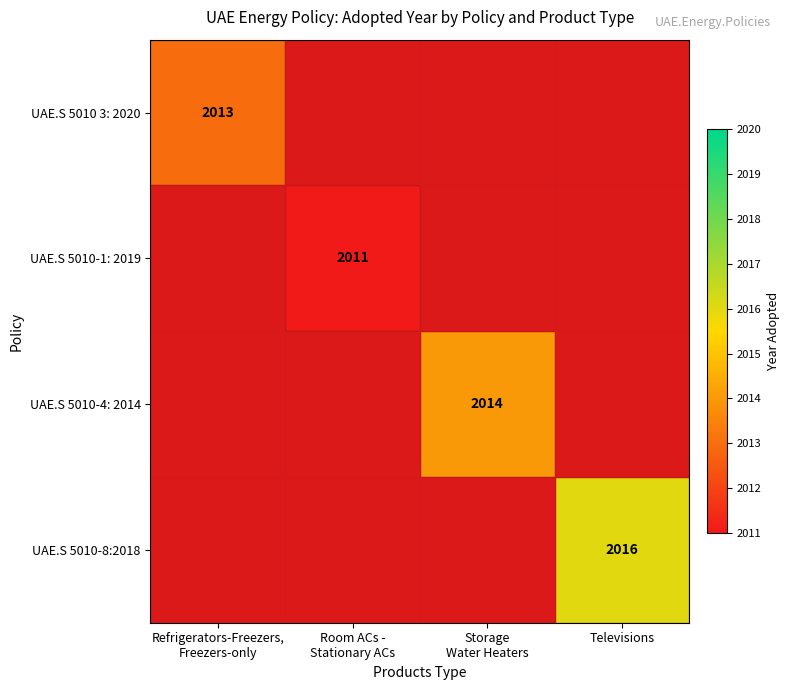

List the series in order of their overall mean, lowest first.

UAE.S 5010-1: 2019, UAE.S 5010 3: 2020, UAE.S 5010-4: 2014, UAE.S 5010-8:2018